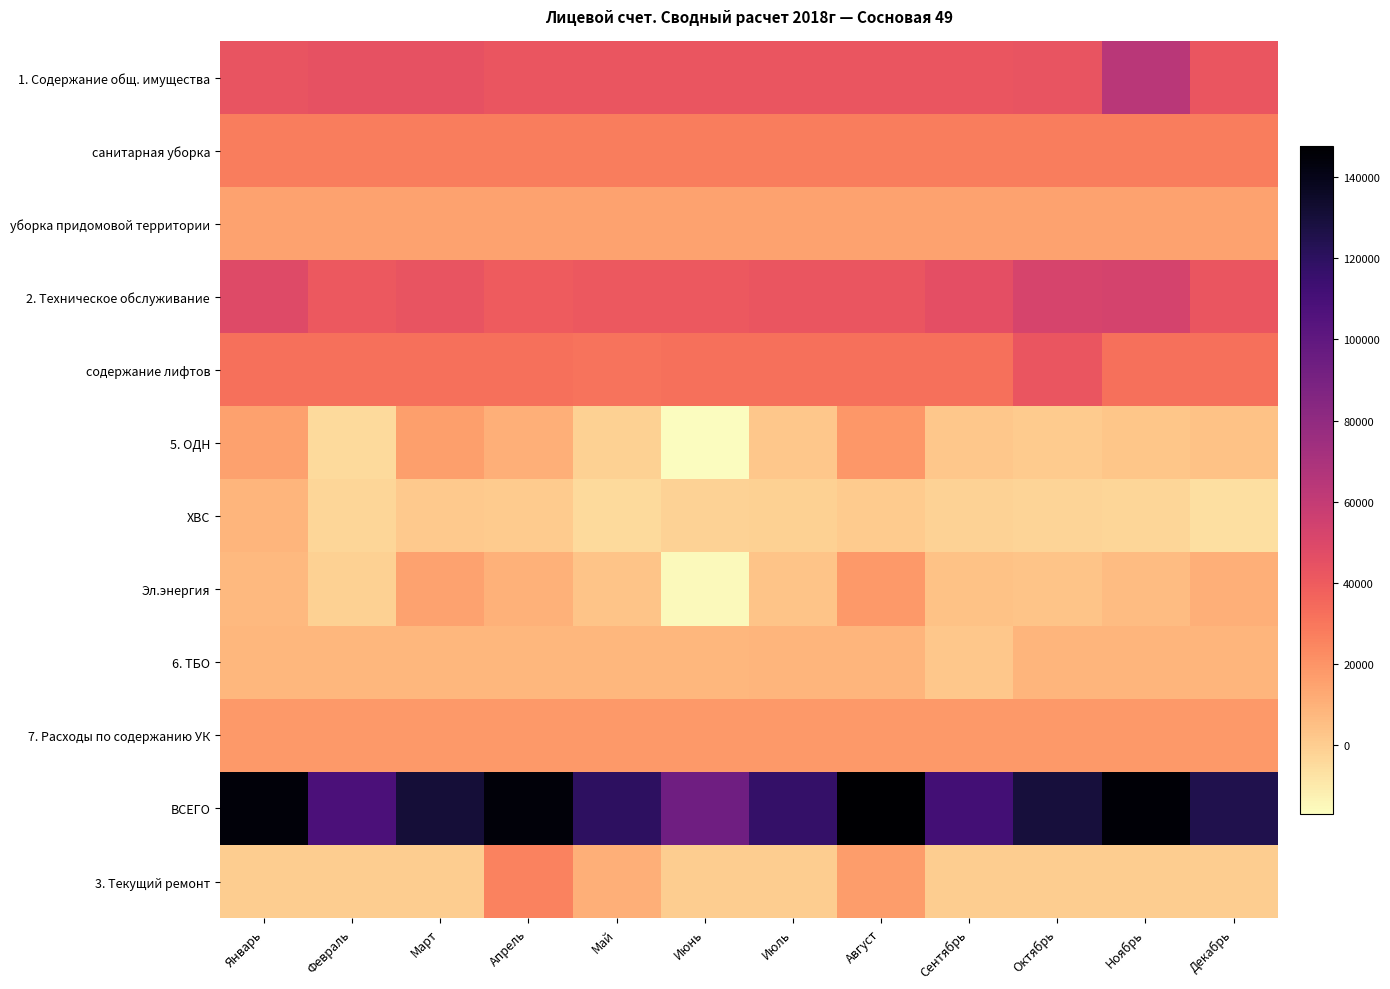

List the series in order of their peak value, lowest first.

6. ТБО, ХВС, уборка придомовой территории, Эл.энергия, 7. Расходы по содержанию УК, 5. ОДН, 3. Текущий ремонт, санитарная уборка, содержание лифтов, 2. Техническое обслуживание, 1. Содержание общ. имущества, ВСЕГО